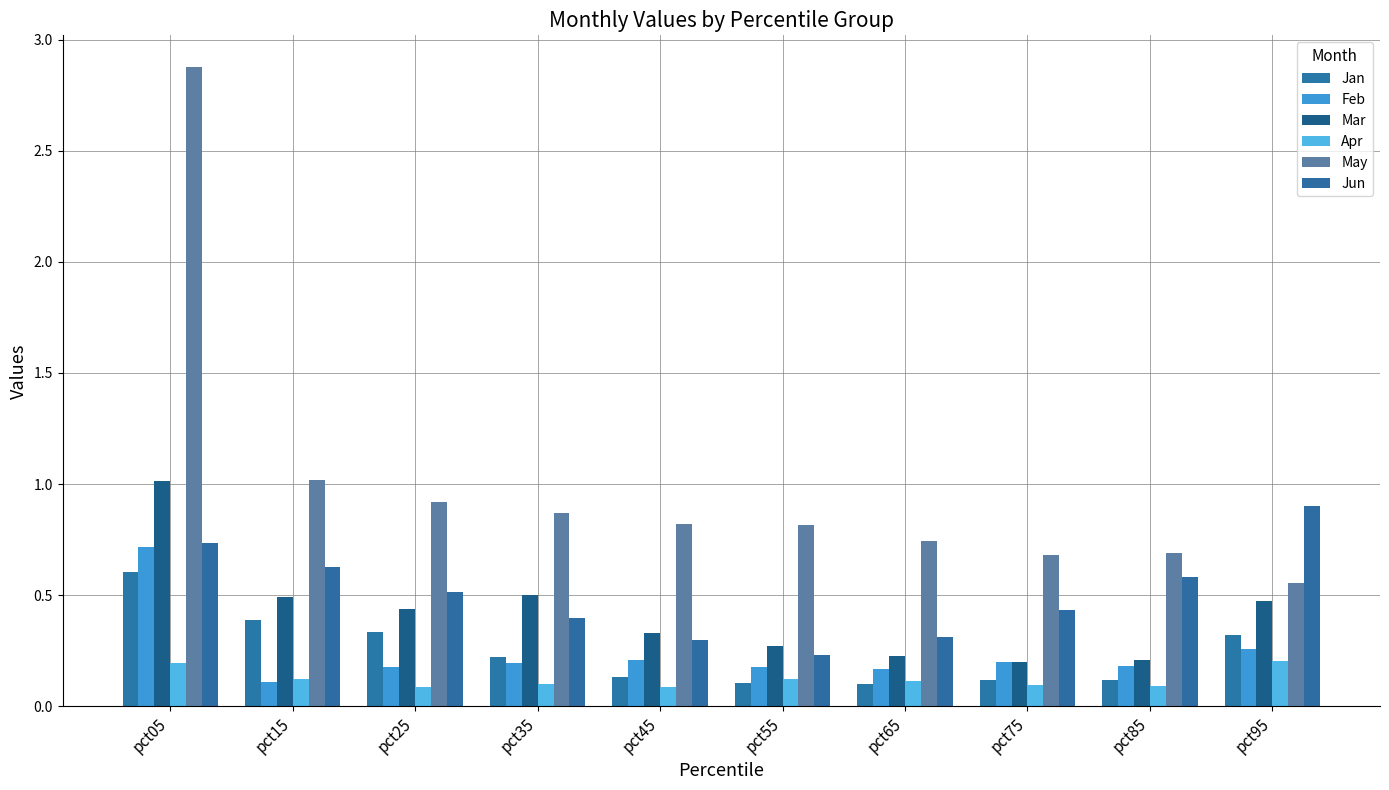

Is it true that Feb equals 0.2 at pct85?

True